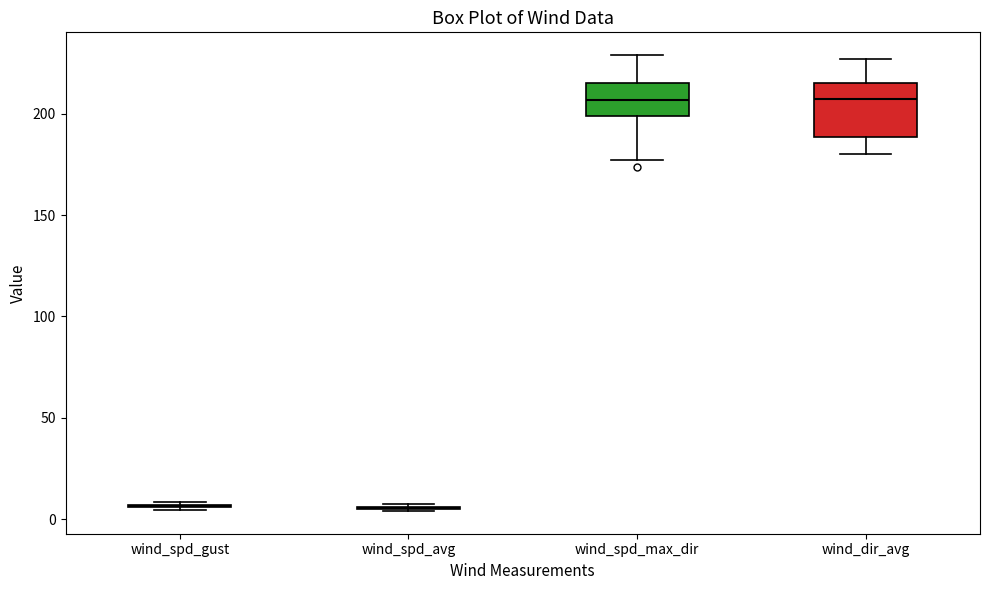

Reading left to right, read every box against the y-axis: the position of its median line, the range the box covers, and the ends of its whiskers. The values are not printed on the chart, so give them approximately, as read against the axis.

wind_spd_gust: box collapsed to a line at 5, whiskers 5 to 10
wind_spd_avg: box collapsed to a line at 5, whiskers 5 to 5
wind_spd_max_dir: median 205, box 200 to 215, whiskers 175 to 230
wind_dir_avg: median 210, box 190 to 215, whiskers 180 to 225